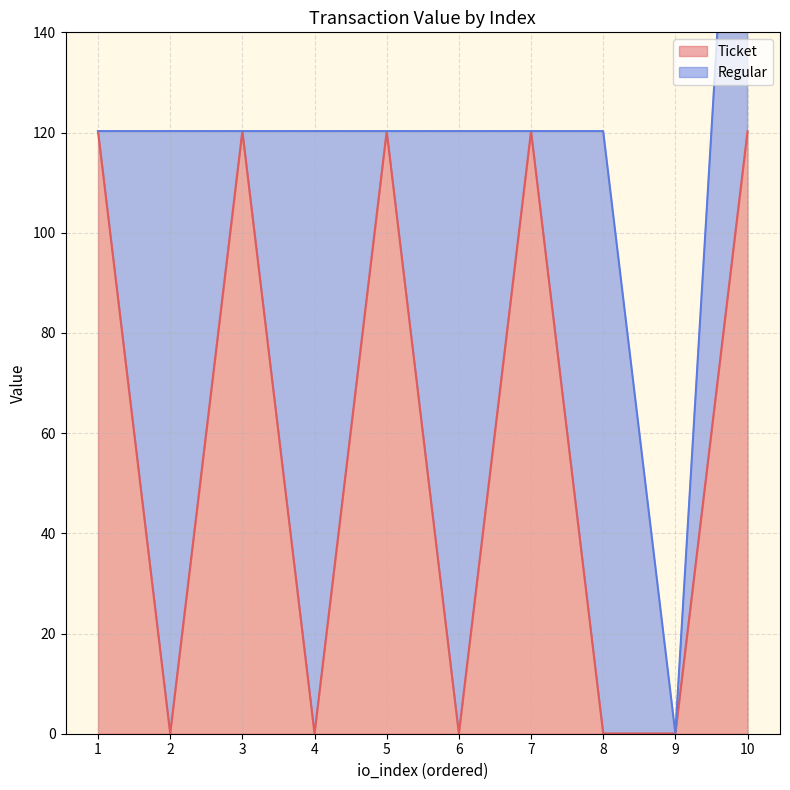

Where is the first local minimum?

2